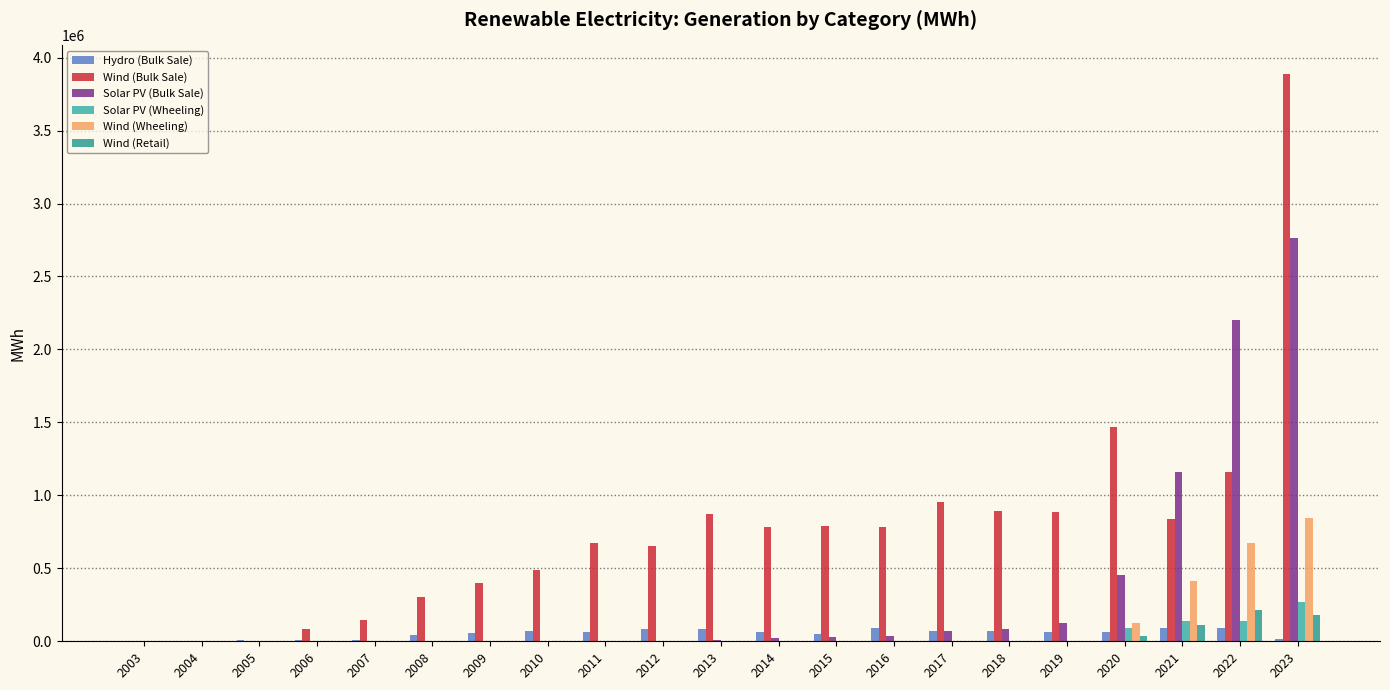

Reading left to right, transcribe all the data shown in this chart.

Hydro (Bulk Sale): 2003=0.0	2004=1097.6	2005=6093.3	2006=9029.8	2007=11353.4	2008=44758.8	2009=60197.5	2010=71843.0	2011=63255.9	2012=84248.1	2013=80928.3	2014=66043.8	2015=47785.4	2016=89175.2	2017=68408.6	2018=71723.0	2019=63868.7	2020=63472.8	2021=90494.6	2022=91309.4	2023=14931.4
Wind (Bulk Sale): 2003=0.0	2004=0.0	2005=0.0	2006=87583.2	2007=148137.6	2008=300321.1	2009=398958.7	2010=491188.6	2011=670188.7	2012=654546.9	2013=869473.6	2014=779943.2	2015=787013.7	2016=780206.6	2017=951539.6	2018=889894.5	2019=883946.4	2020=1465958.0	2021=839845.1	2022=1156972.3	2023=3888991.2
Solar PV (Bulk Sale): 2003=0.0	2004=0.0	2005=0.0	2006=0.0	2007=0.0	2008=0.0	2009=0.0	2010=0.0	2011=0.0	2012=0.0	2013=5815.8	2014=19851.5	2015=29824.6	2016=35969.5	2017=69769.4	2018=84333.6	2019=127763.7	2020=457245.7	2021=1158971.9	2022=2202244.3	2023=2760708.7
Solar PV (Wheeling): 2003=0.0	2004=0.0	2005=0.0	2006=0.0	2007=0.0	2008=0.0	2009=0.0	2010=0.0	2011=0.0	2012=0.0	2013=0.0	2014=0.0	2015=0.0	2016=0.0	2017=0.0	2018=0.0	2019=0.0	2020=93447.0	2021=139694.1	2022=137722.5	2023=266634.6
Wind (Wheeling): 2003=0.0	2004=0.0	2005=0.0	2006=0.0	2007=0.0	2008=0.0	2009=0.0	2010=0.0	2011=0.0	2012=0.0	2013=0.0	2014=0.0	2015=0.0	2016=0.0	2017=0.0	2018=0.0	2019=0.0	2020=122374.6	2021=412998.4	2022=674493.2	2023=844760.1
Wind (Retail): 2003=0.0	2004=0.0	2005=0.0	2006=0.0	2007=0.0	2008=0.0	2009=0.0	2010=0.0	2011=0.0	2012=0.0	2013=0.0	2014=0.0	2015=0.0	2016=0.0	2017=0.0	2018=0.0	2019=0.0	2020=37231.3	2021=112786.9	2022=211448.3	2023=182924.2